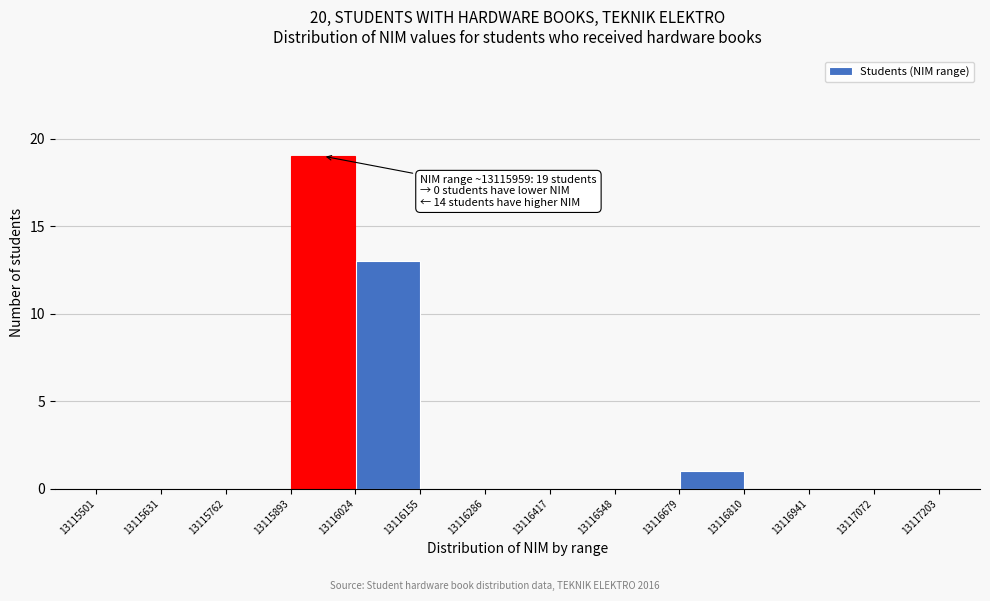

Which range on the x-axis has the tallest bar?

13115893 to 13116024